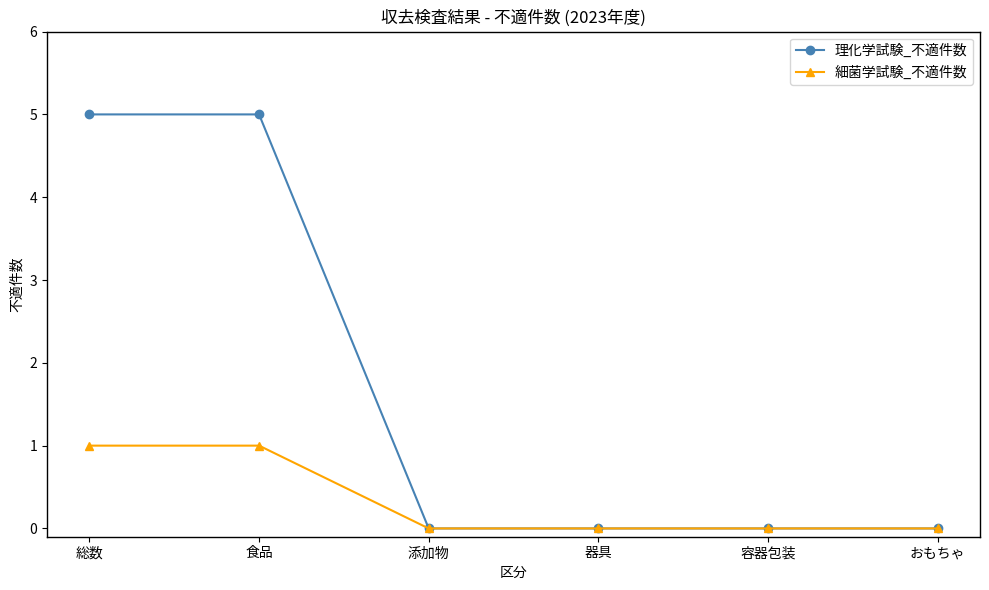

Is it true that 理化学試験_不適件数 equals 5 at 食品?

True